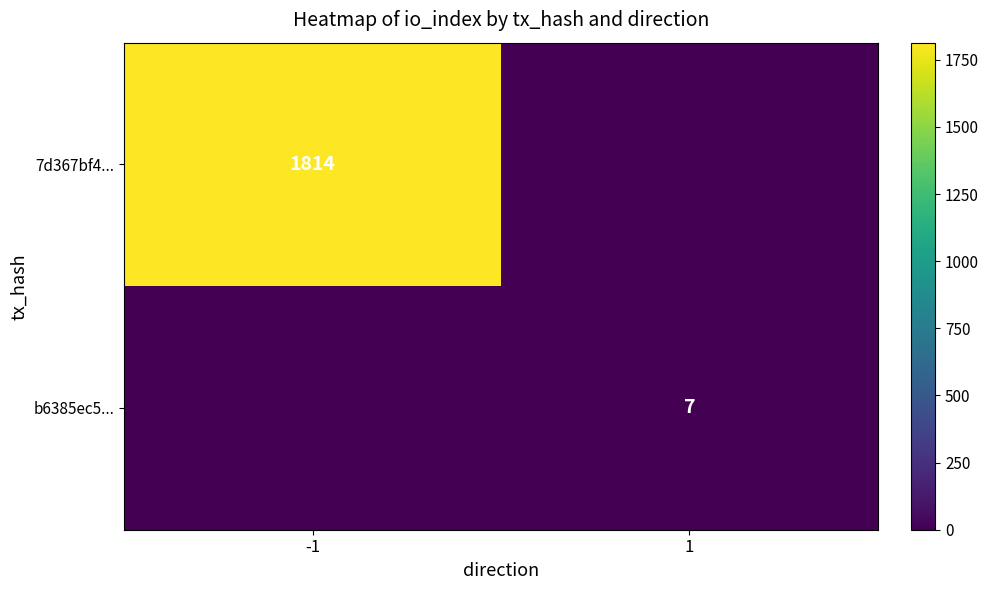

Between 1 and -1, which is larger?

-1